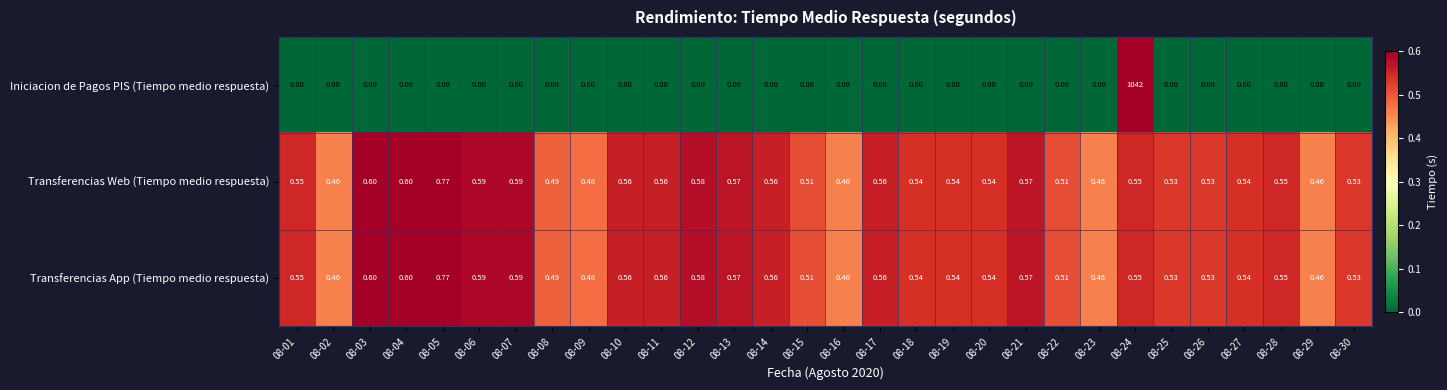

Which series has the widest spread of values?

Iniciacion de Pagos PIS (Tiempo medio respuesta)